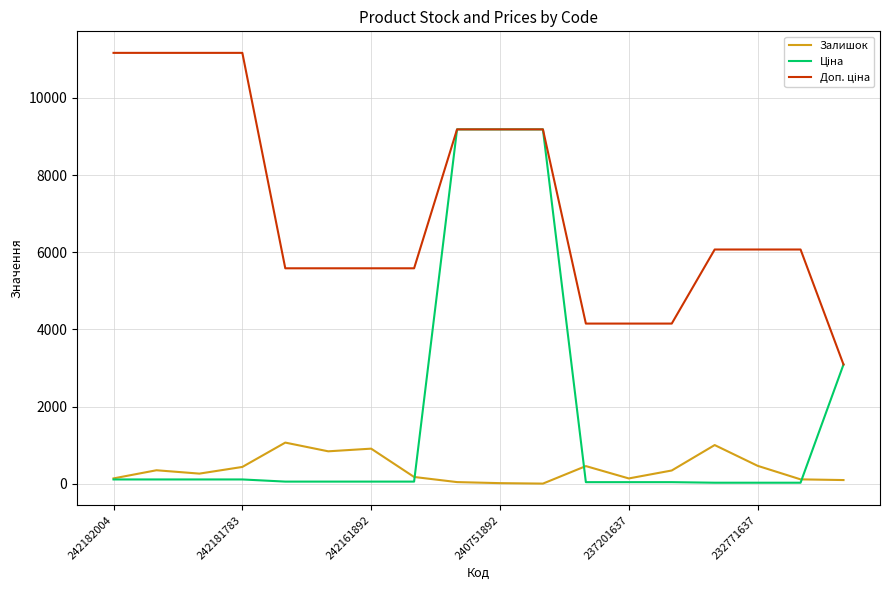

What is the maximum value for Залишок?

1067.0